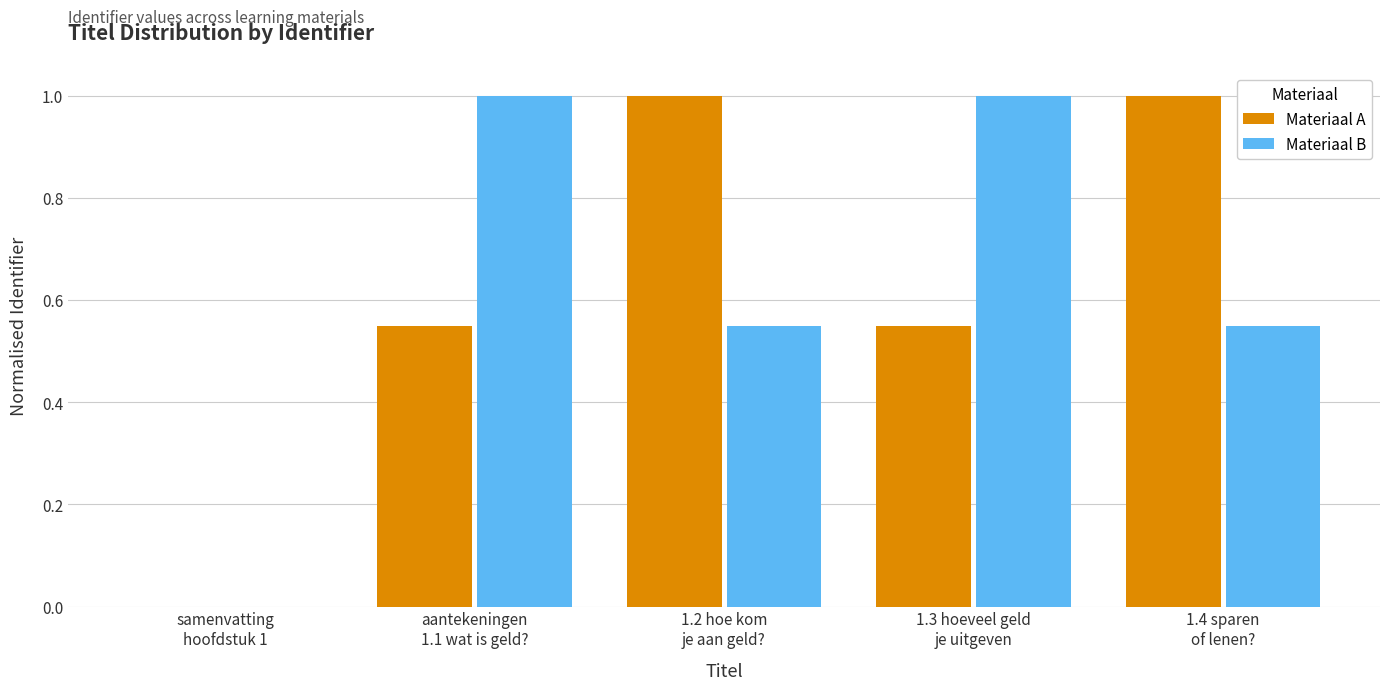

How many series are shown in this chart?

2